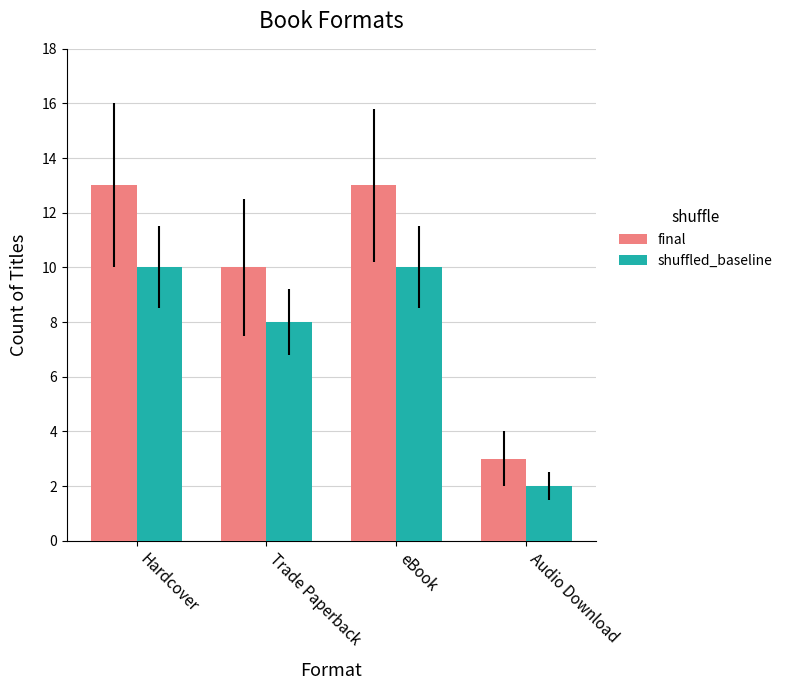

What is the sum of all shuffled_baseline values?

30